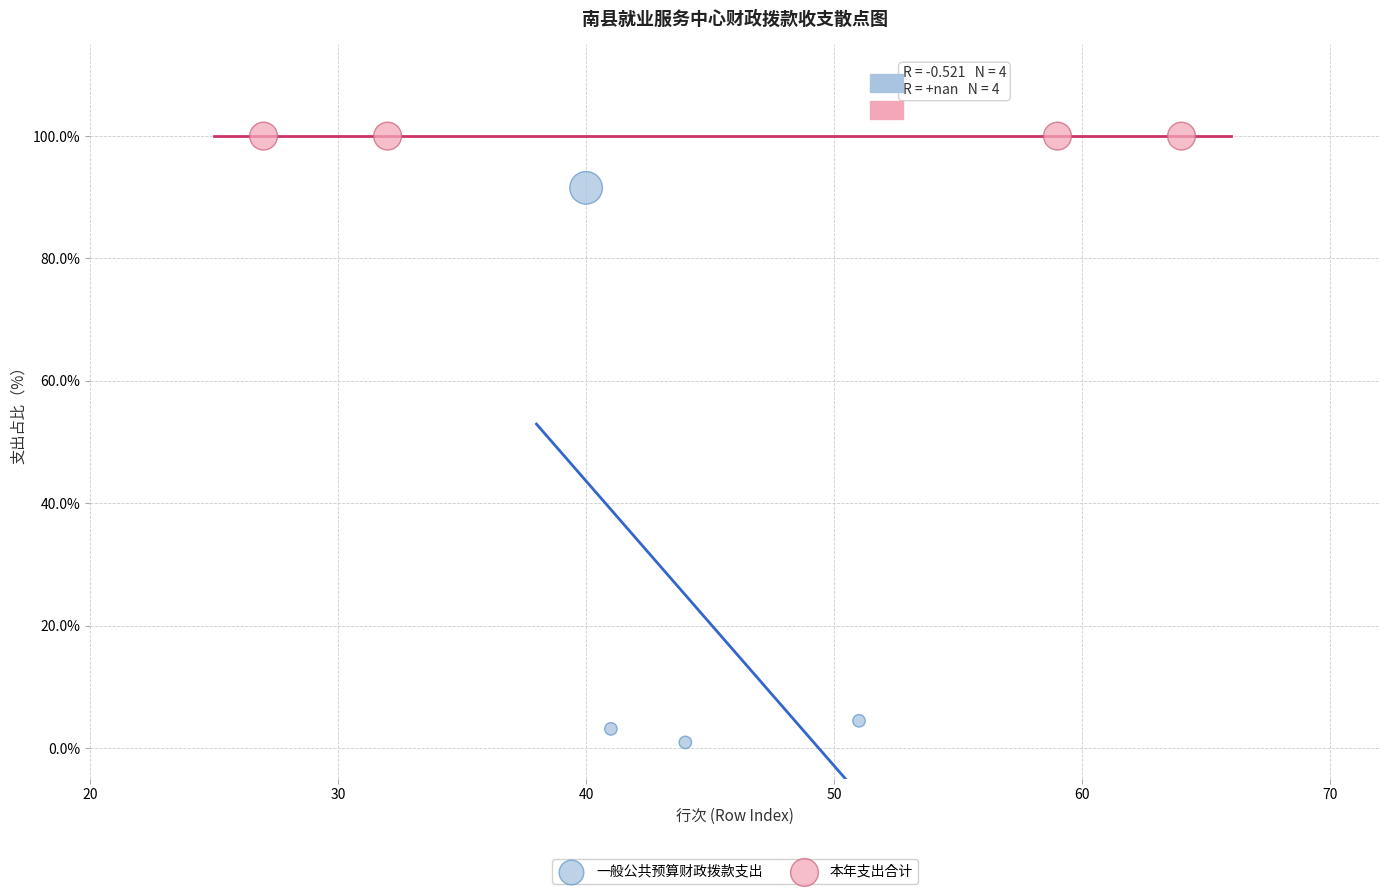

Which series contains the lowest Y value?

一般公共预算财政拨款支出